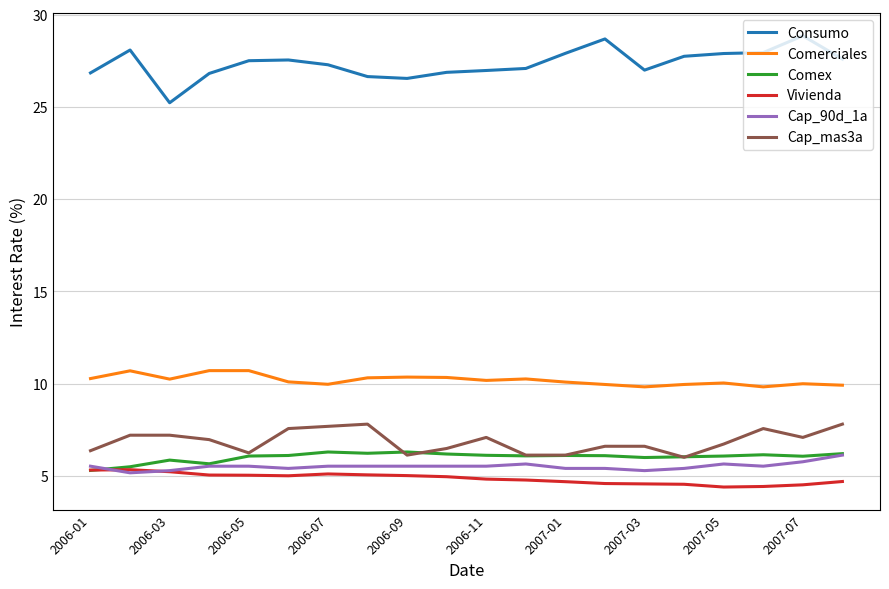

In Vivienda, how many points are higher than both neighbors (excluding endpoints)?

2